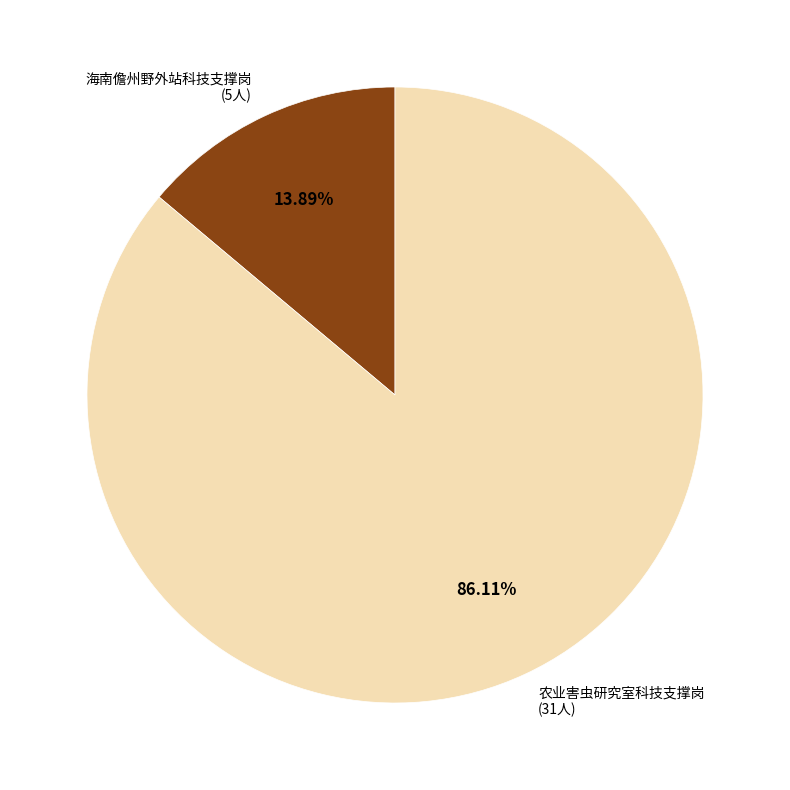

Between 农业害虫研究室科技支撑岗 (31人) and 海南儋州野外站科技支撑岗 (5人), which is larger?

农业害虫研究室科技支撑岗 (31人)